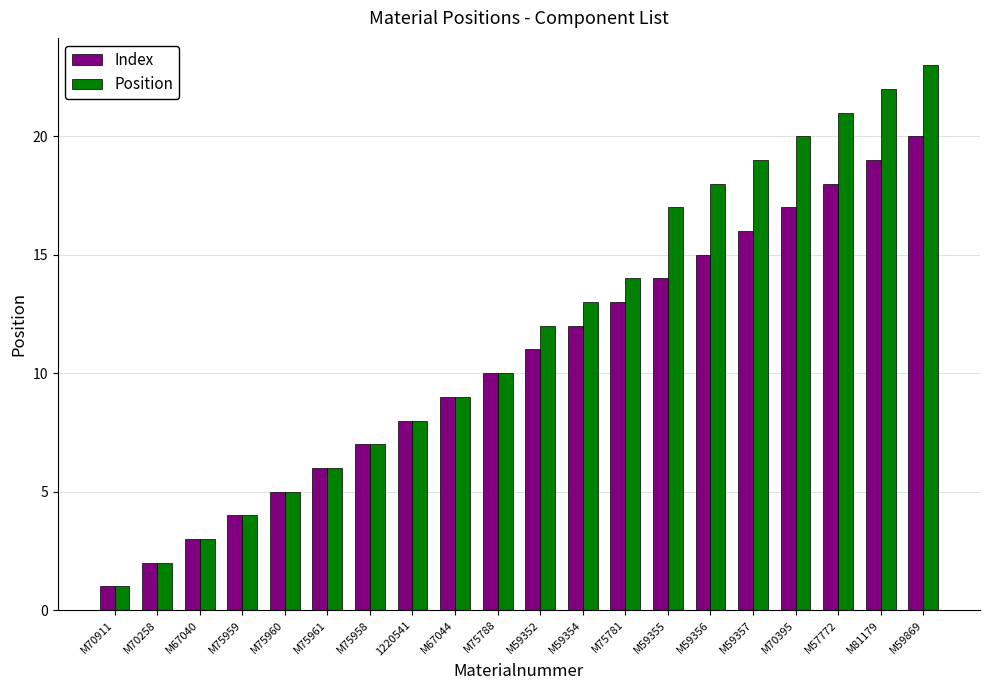

What are all the series names shown in the legend?

Index, Position